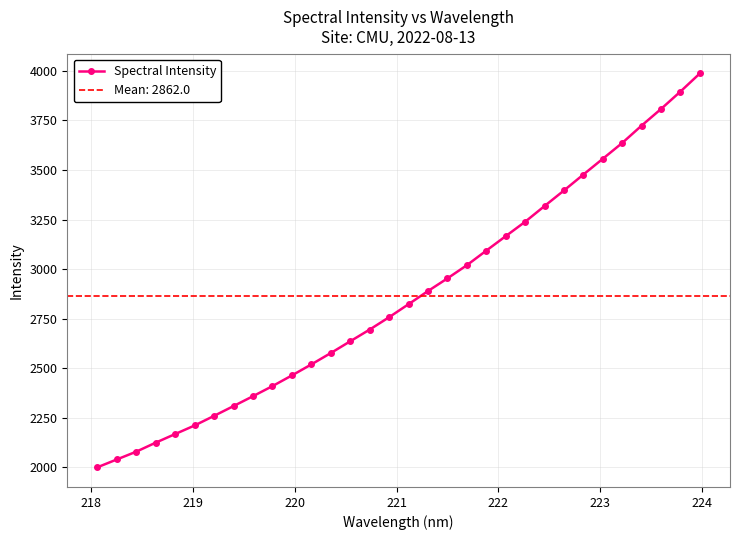

How many values are below 2822?

16